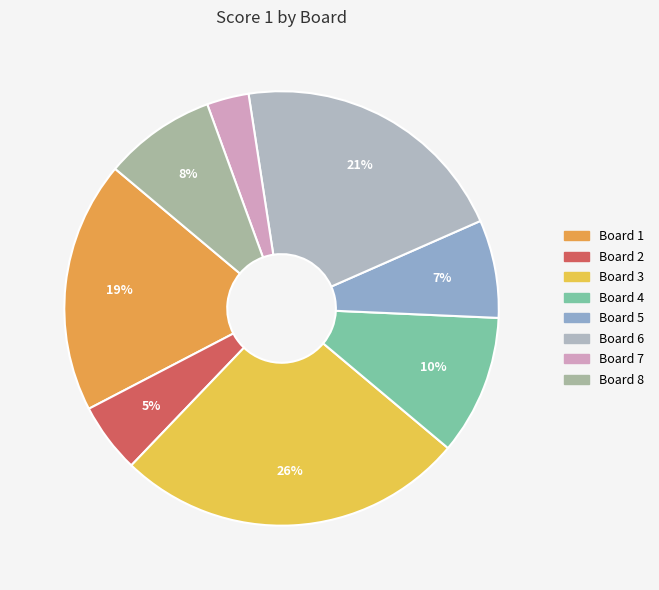

Is Board 2 the majority of the pie?

No